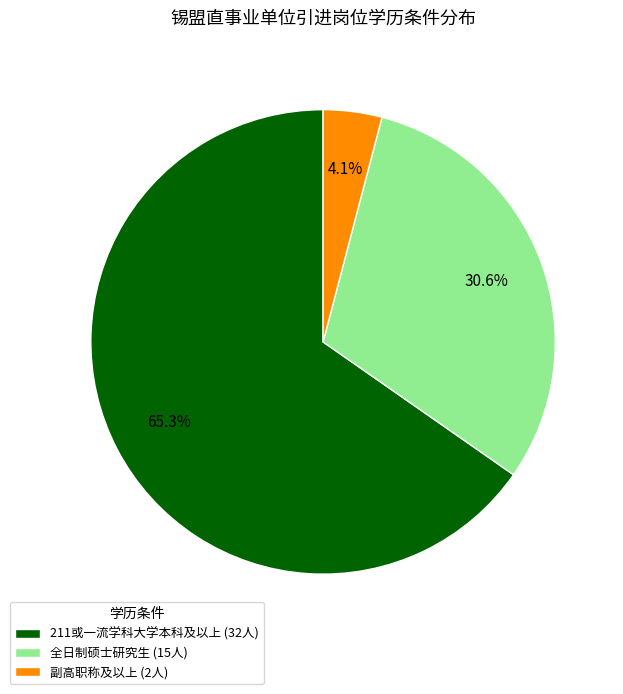

Does 副高职称及以上 (2人) account for over 50% of the chart?

No